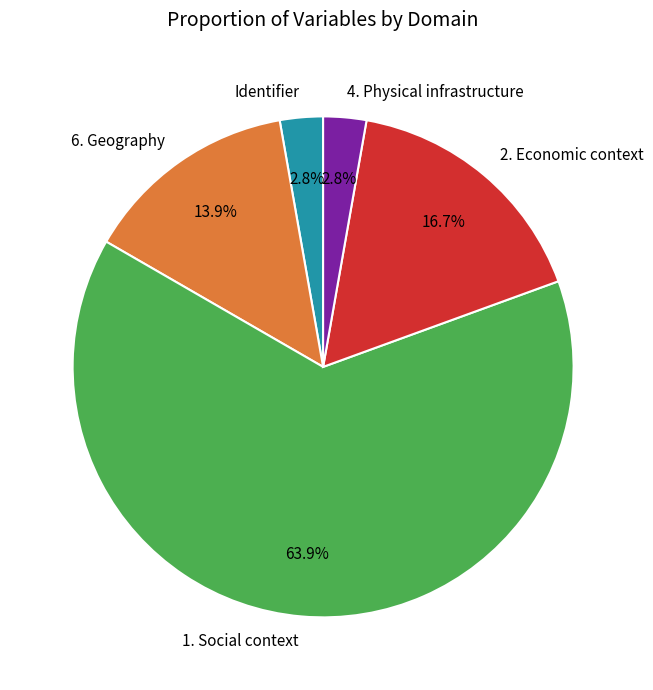

True or false: 1. Social context accounts for 64% of the total.

True